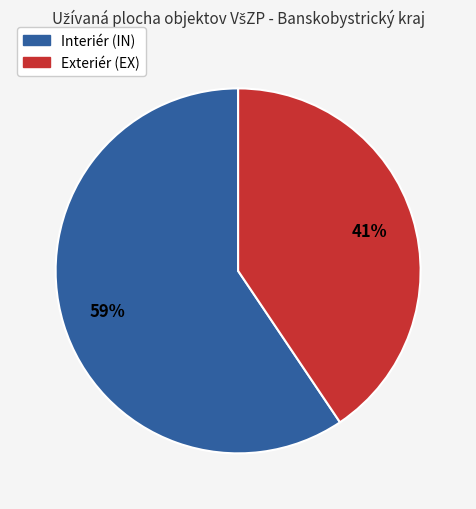

Is there a majority slice in this chart?

Yes